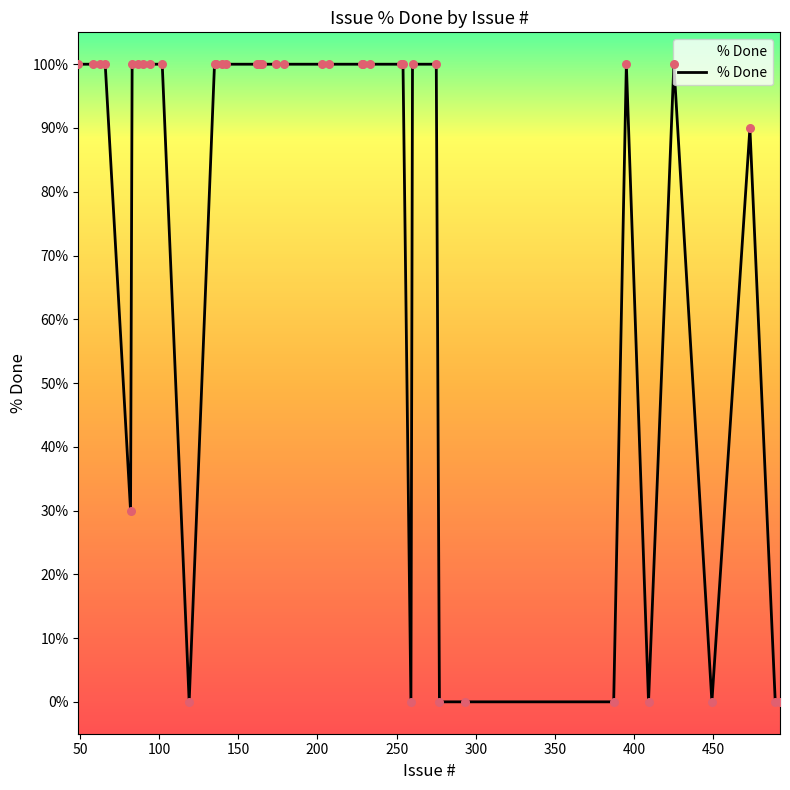

What is the difference between the maximum and minimum values?

100